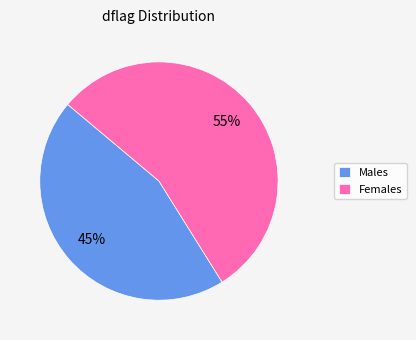

Is there any slice that represents more than half of the pie?

Yes